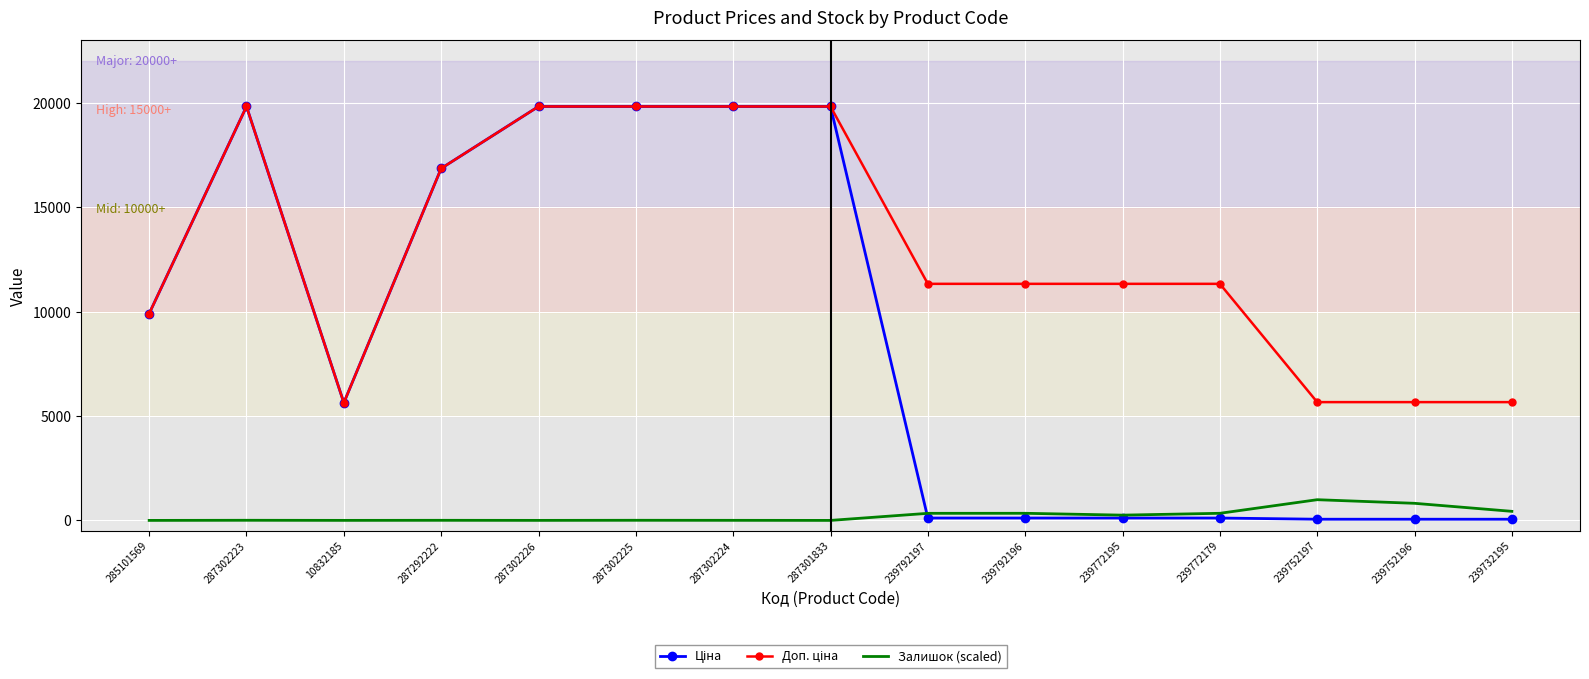

What is the greatest value displayed?

19831.1